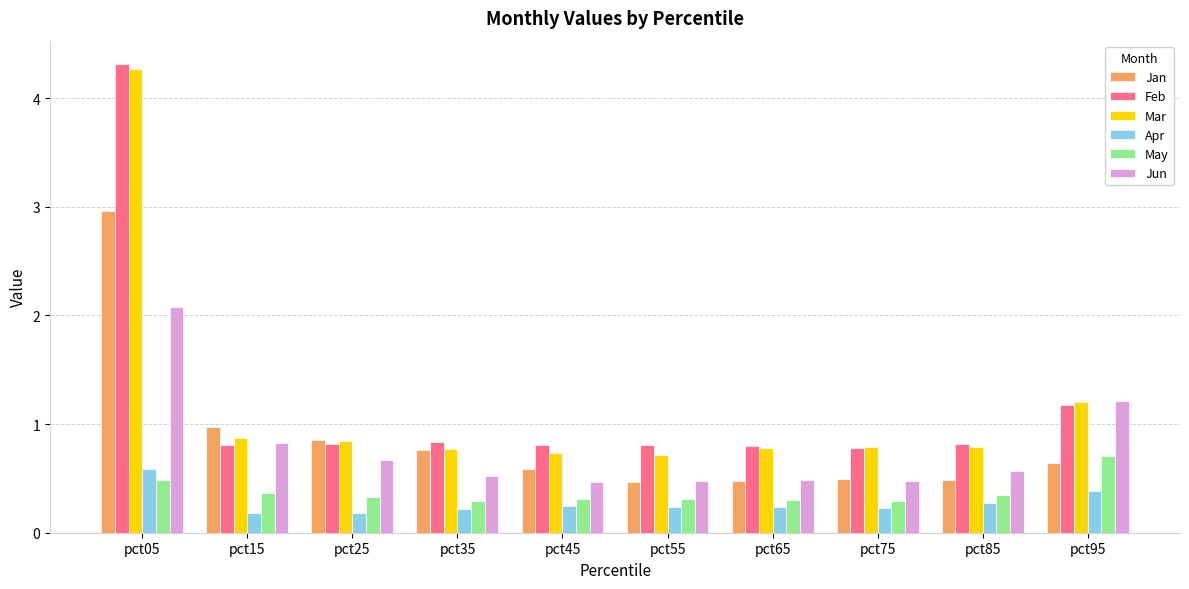

True or false: Feb has a value of 0.5 at pct65.

False